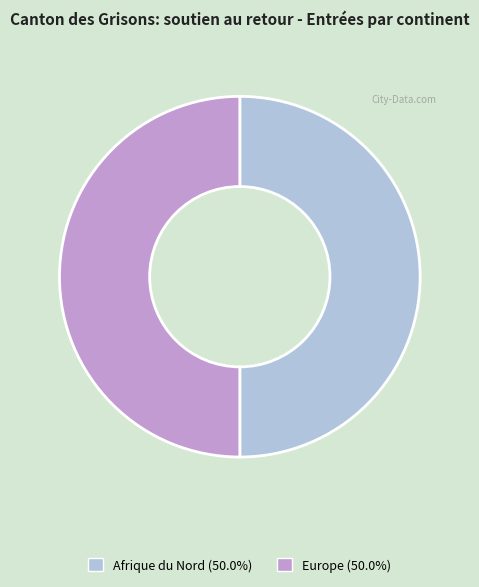

Is there a majority slice in this chart?

No